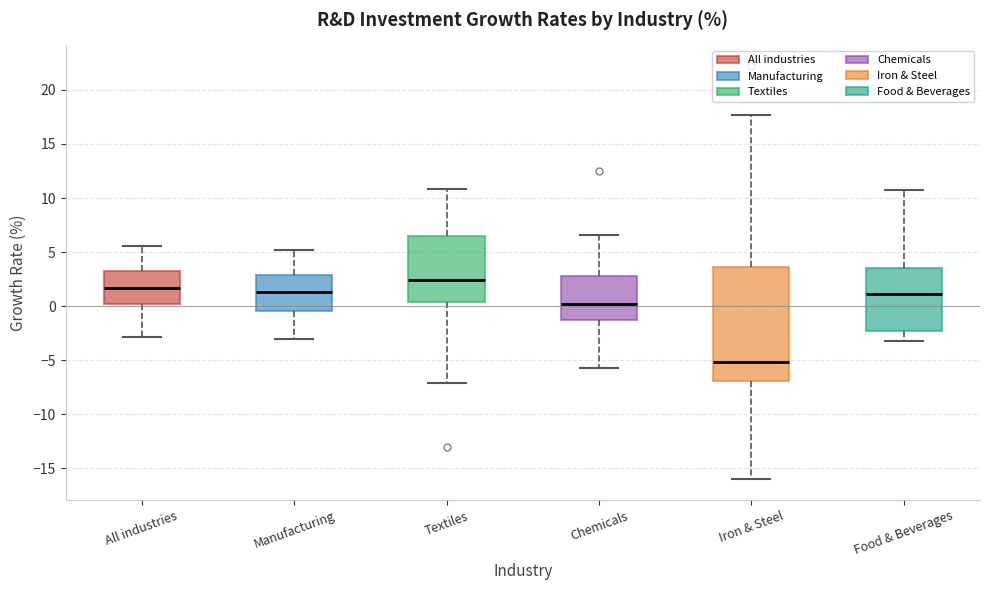

Reading left to right, transcribe this box plot: for each box, give where its median line is, the range the box spans, and where its two whiskers end, as read against the y-axis. The values are not printed on the chart, so give them approximately, as read against the axis.

All industries: median 1.5, box 0.5 to 3.5, whiskers -3.0 to 5.5
Manufacturing: median 1.5, box -0.5 to 3.0, whiskers -3.0 to 5.0
Textiles: median 2.5, box 0.5 to 6.5, whiskers -7.0 to 11.0
Chemicals: median 0.0, box -1.0 to 3.0, whiskers -5.5 to 6.5
Iron & Steel: median -5.0, box -7.0 to 3.5, whiskers -16.0 to 17.5
Food & Beverages: median 1.0, box -2.0 to 3.5, whiskers -3.0 to 10.5